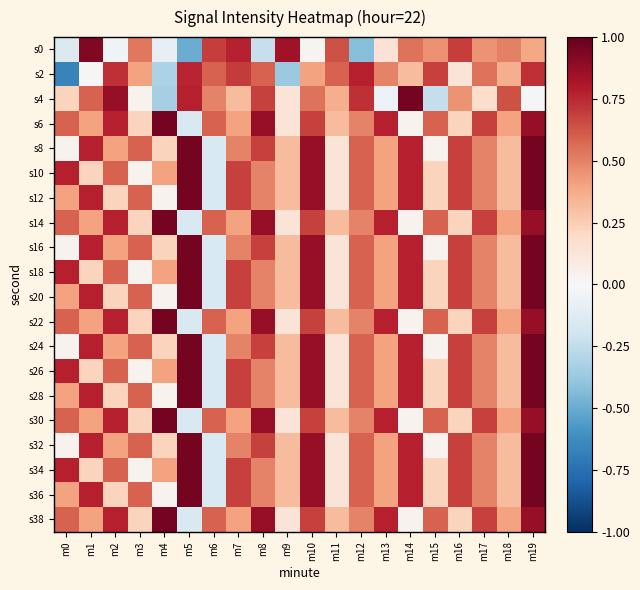

Which series changed the most between m0 and m7?

s2